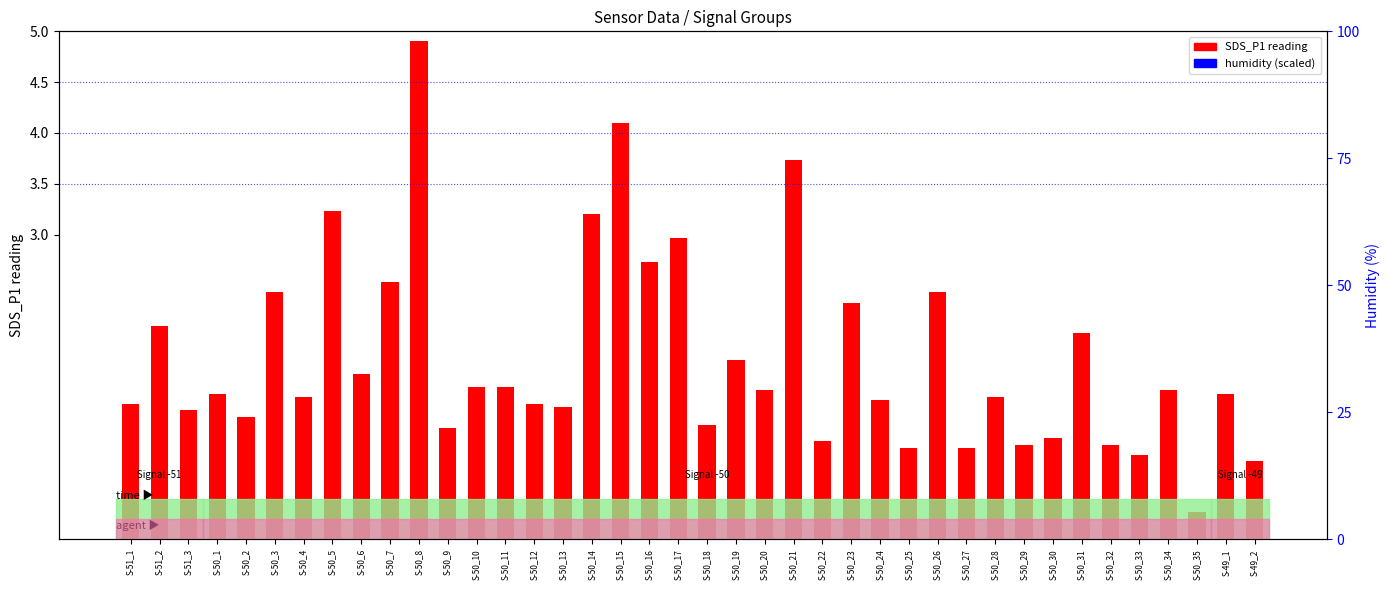

What is the maximum value for humidity (scaled)?

5.3